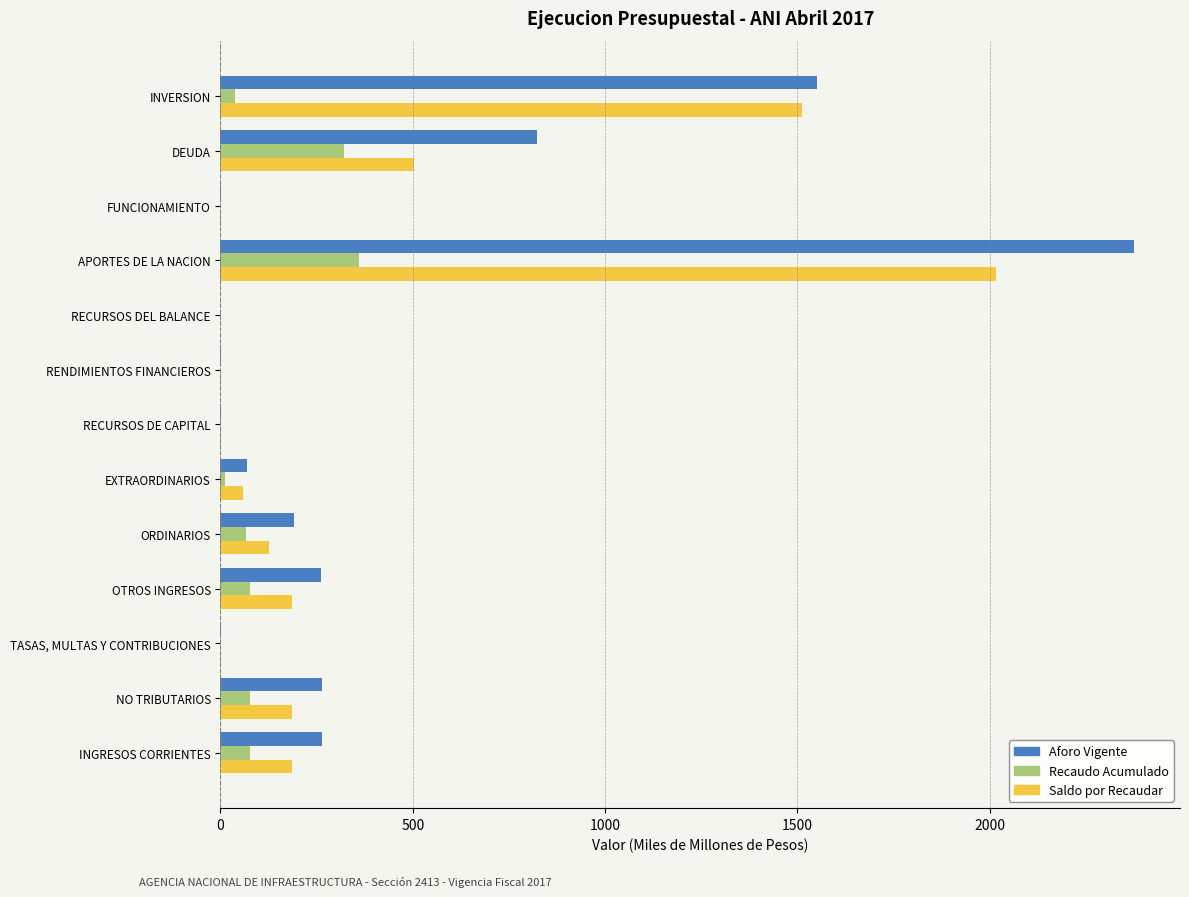

What is the sum of all Aforo Vigente values?

5804.4